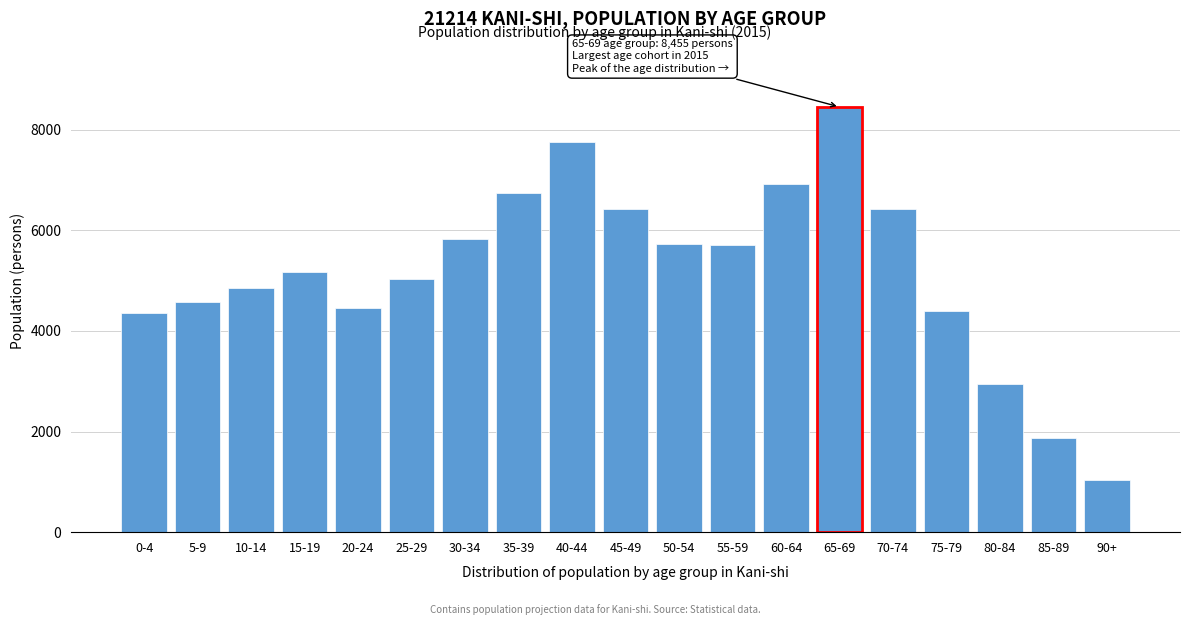

The value at 10-14 is 2803. True or false?

False